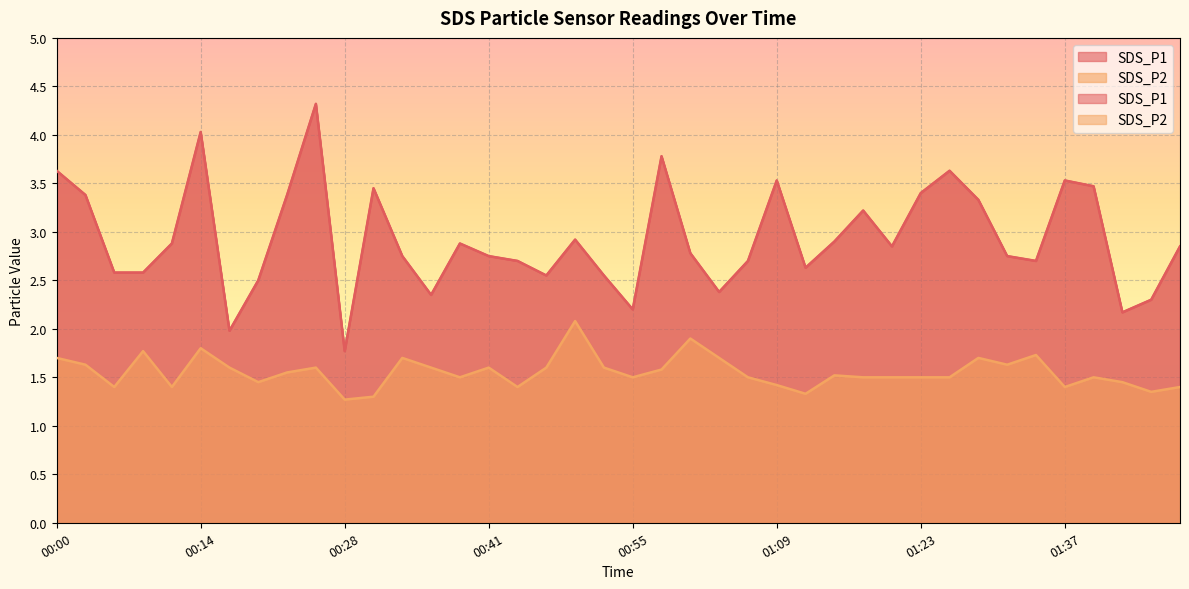

List the labels in order of SDS_P2 value, smallest first.

00:28, 00:30, 01:12, 01:45, 00:06, 00:11, 00:44, 01:37, 01:48, 01:09, 00:19, 01:43, 00:39, 00:55, 01:06, 01:17, 01:20, 01:23, 01:26, 01:40, 01:15, 00:22, 00:58, 00:17, 00:25, 00:36, 00:41, 00:47, 00:52, 00:03, 01:32, 00:00, 00:33, 01:03, 01:29, 01:34, 00:08, 00:14, 01:01, 00:50